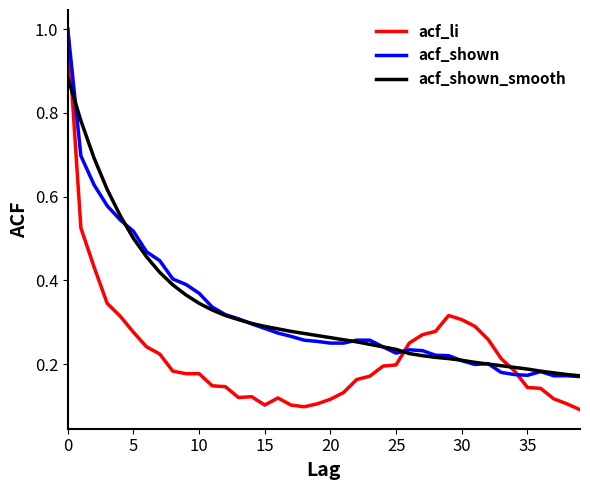

Which series has the widest spread of values?

acf_li